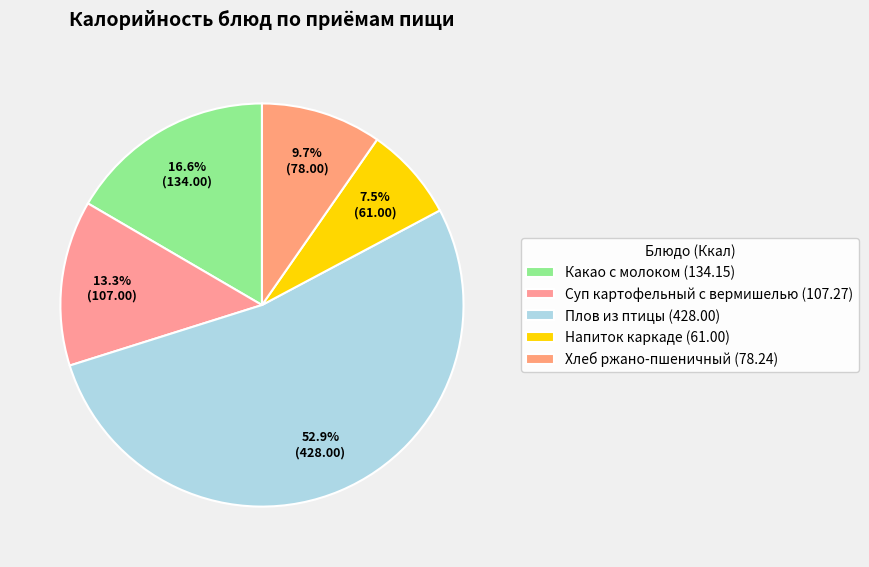

How many slices are in this pie chart?

5